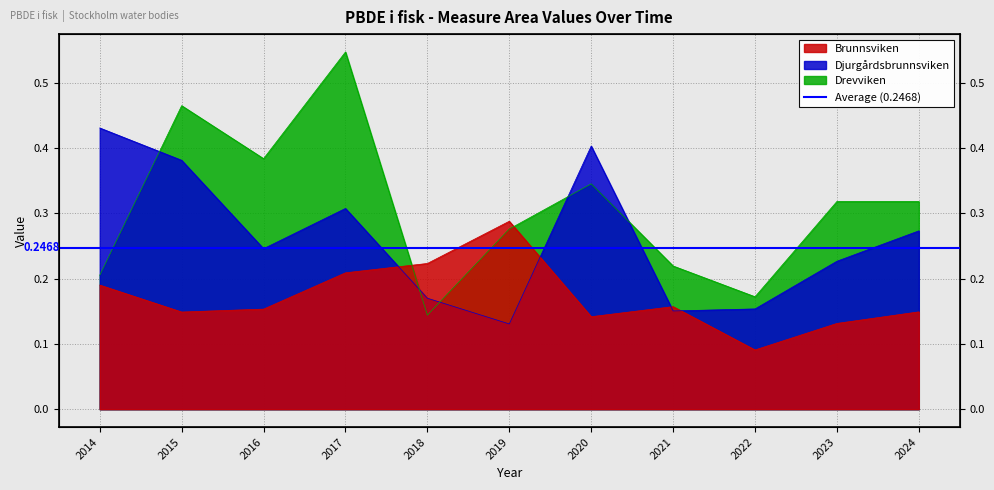

Is it true that Djurgårdsbrunnsviken equals 0.2 at 2015?

False